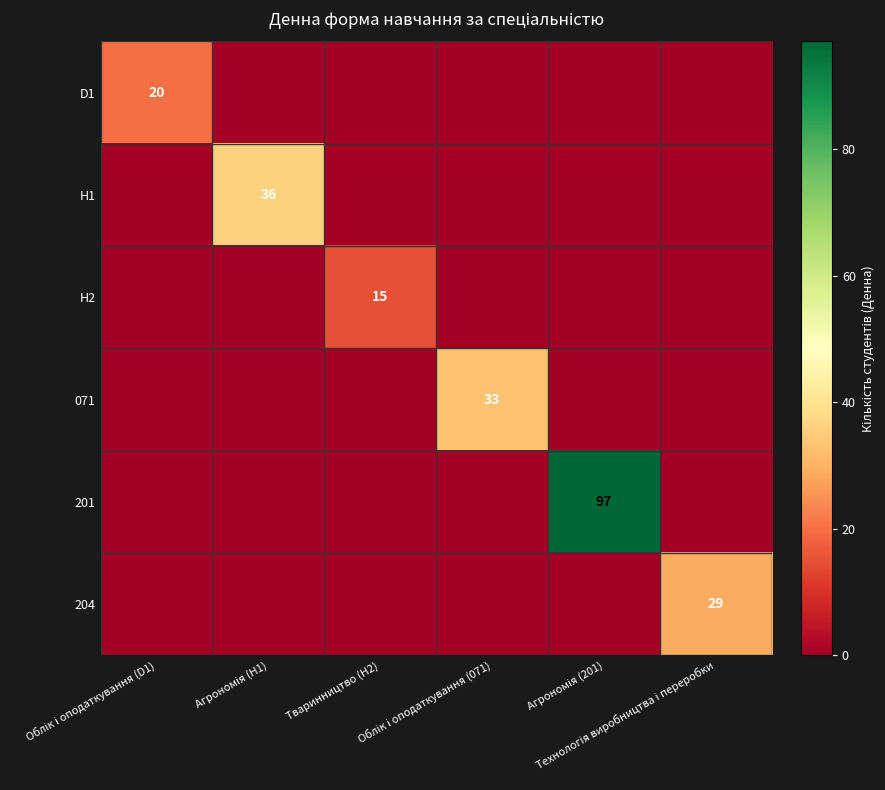

How many values in the 201 series exceed 0?

1